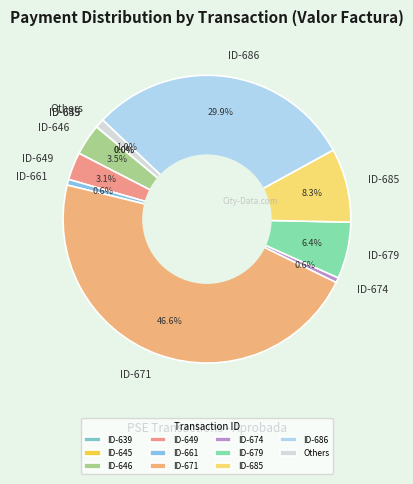

Between ID-649 and ID-671, which is larger?

ID-671